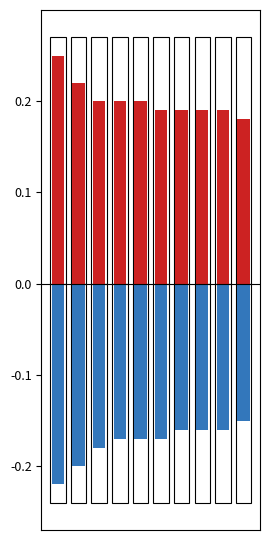

What is the sum of all Female values?

-1.7